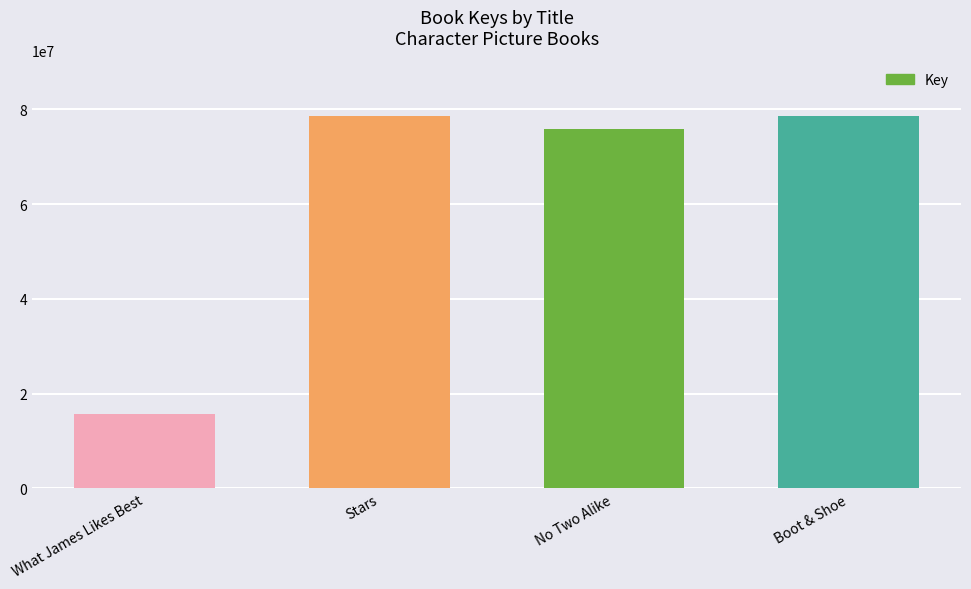

What is the value of the 2nd bar from the left?

78523160